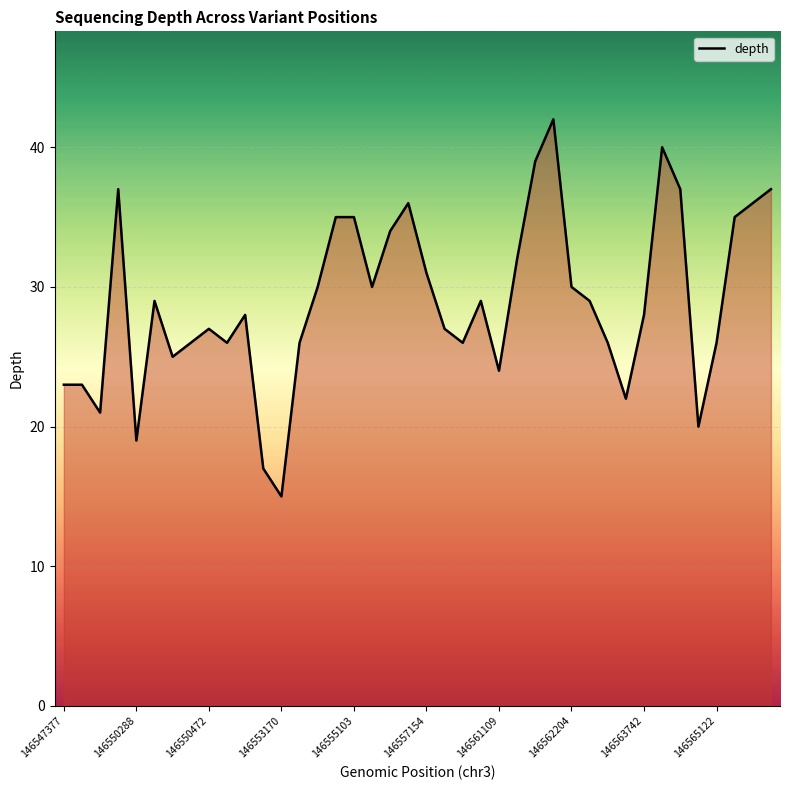

What is the maximum value shown in the chart?

42